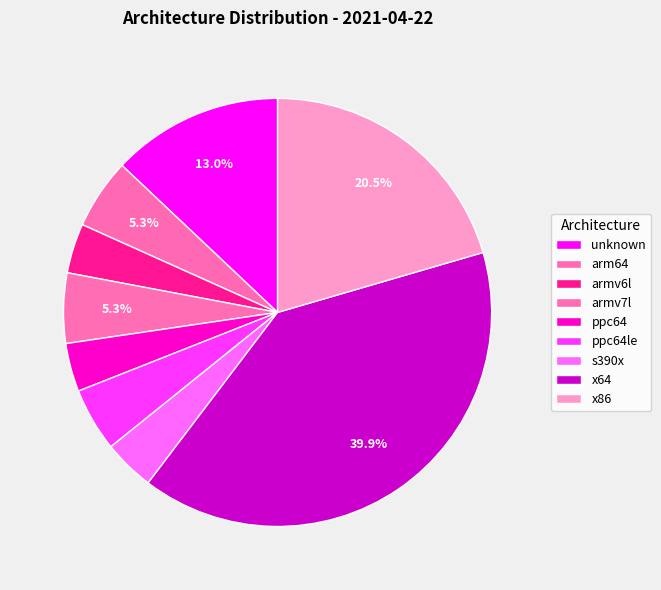

Approximately how many times larger is the value at unknown compared to ppc64?

3.5